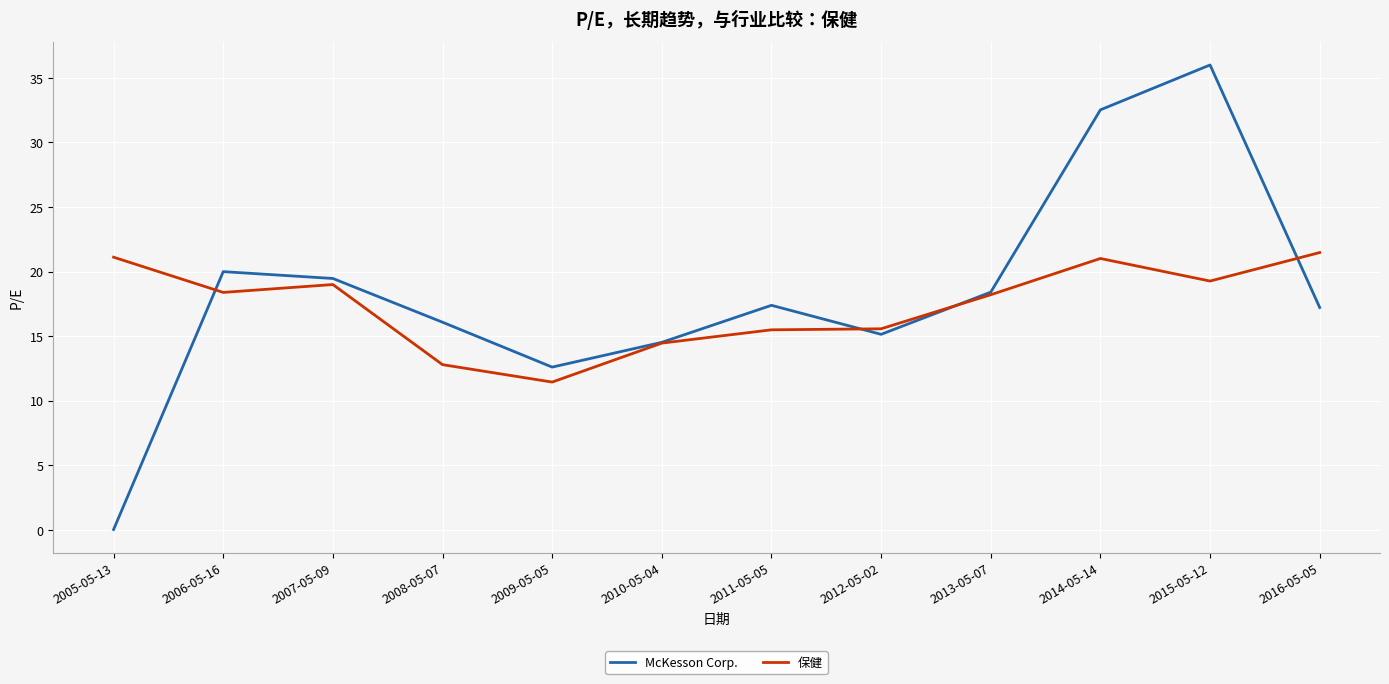

What value does the 保健 series have at 2011-05-05?

15.5